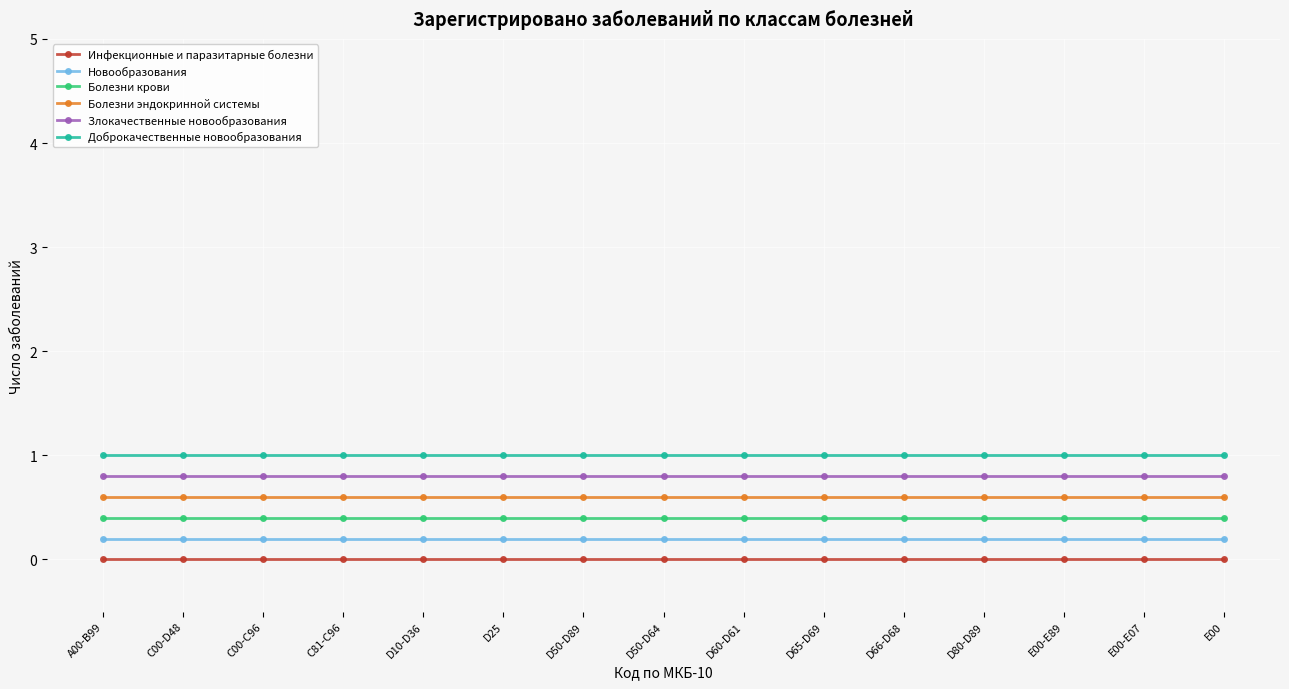

Reading left to right, extract all data points from this chart.

Инфекционные и паразитарные болезни: А00-В99=0.0	С00-D48=0.0	С00-С96=0.0	С81-С96=0.0	D10-D36=0.0	D25=0.0	D50-D89=0.0	D50-D64=0.0	D60-D61=0.0	D65-D69=0.0	D66-D68=0.0	D80-D89=0.0	Е00-Е89=0.0	Е00-Е07=0.0	Е00=0.0
Новообразования: А00-В99=0.2	С00-D48=0.2	С00-С96=0.2	С81-С96=0.2	D10-D36=0.2	D25=0.2	D50-D89=0.2	D50-D64=0.2	D60-D61=0.2	D65-D69=0.2	D66-D68=0.2	D80-D89=0.2	Е00-Е89=0.2	Е00-Е07=0.2	Е00=0.2
Болезни крови: А00-В99=0.4	С00-D48=0.4	С00-С96=0.4	С81-С96=0.4	D10-D36=0.4	D25=0.4	D50-D89=0.4	D50-D64=0.4	D60-D61=0.4	D65-D69=0.4	D66-D68=0.4	D80-D89=0.4	Е00-Е89=0.4	Е00-Е07=0.4	Е00=0.4
Болезни эндокринной системы: А00-В99=0.6	С00-D48=0.6	С00-С96=0.6	С81-С96=0.6	D10-D36=0.6	D25=0.6	D50-D89=0.6	D50-D64=0.6	D60-D61=0.6	D65-D69=0.6	D66-D68=0.6	D80-D89=0.6	Е00-Е89=0.6	Е00-Е07=0.6	Е00=0.6
Злокачественные новообразования: А00-В99=0.8	С00-D48=0.8	С00-С96=0.8	С81-С96=0.8	D10-D36=0.8	D25=0.8	D50-D89=0.8	D50-D64=0.8	D60-D61=0.8	D65-D69=0.8	D66-D68=0.8	D80-D89=0.8	Е00-Е89=0.8	Е00-Е07=0.8	Е00=0.8
Доброкачественные новообразования: А00-В99=1.0	С00-D48=1.0	С00-С96=1.0	С81-С96=1.0	D10-D36=1.0	D25=1.0	D50-D89=1.0	D50-D64=1.0	D60-D61=1.0	D65-D69=1.0	D66-D68=1.0	D80-D89=1.0	Е00-Е89=1.0	Е00-Е07=1.0	Е00=1.0